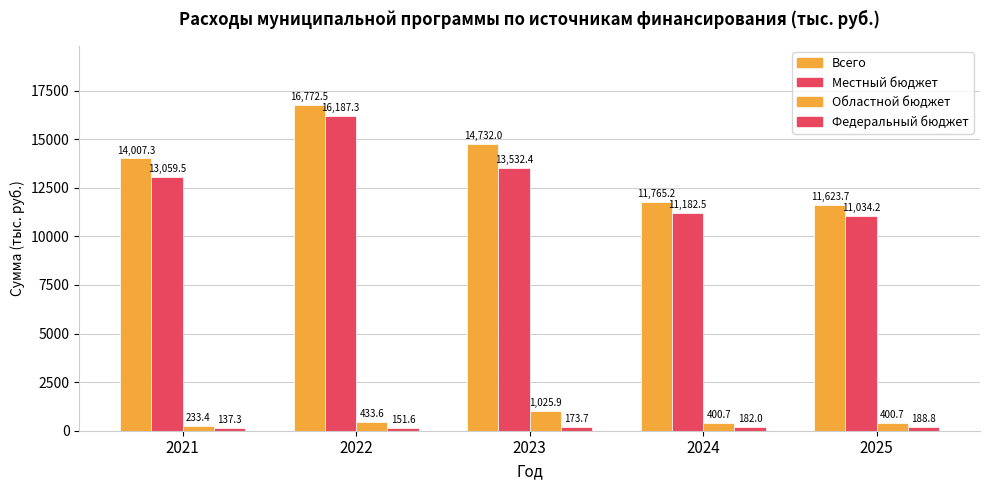

What is the sum of the Федеральный бюджет values at 2022 and 2024?

333.6